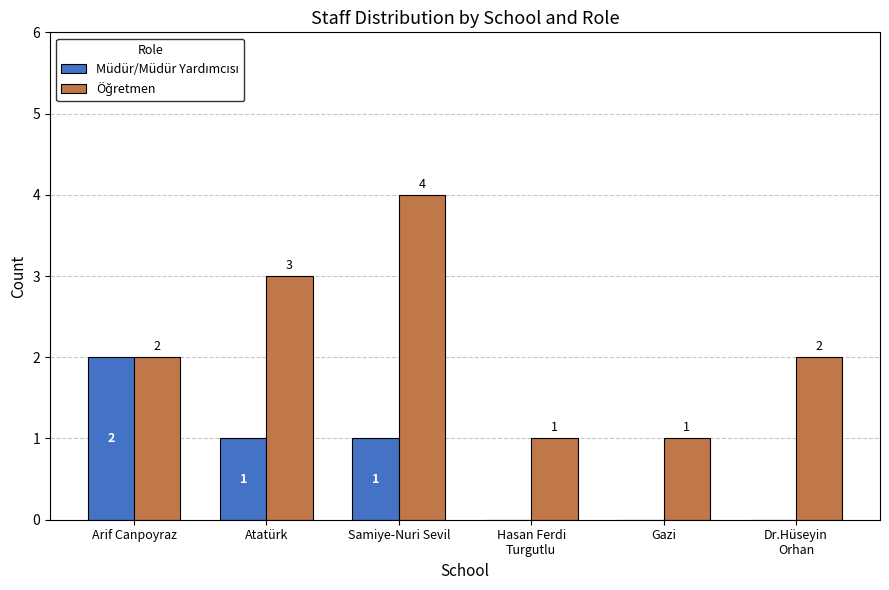

How many groups of bars are there?

6